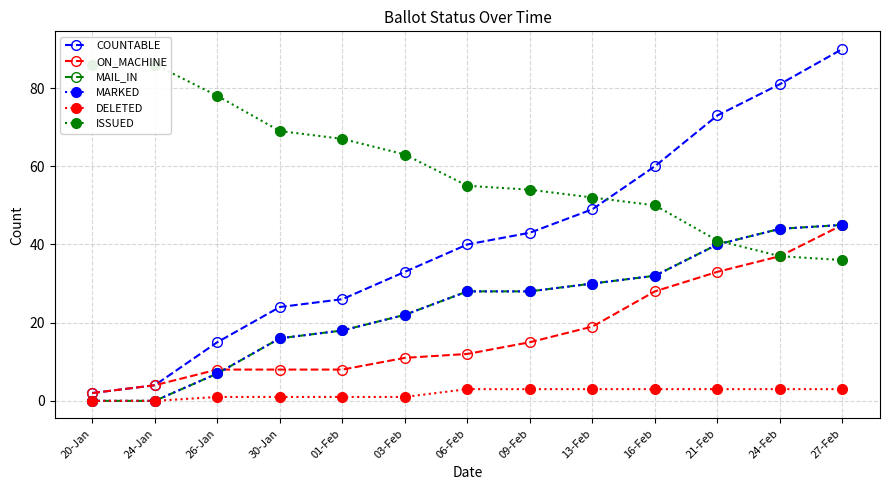

How many positive values does the DELETED series have?

11